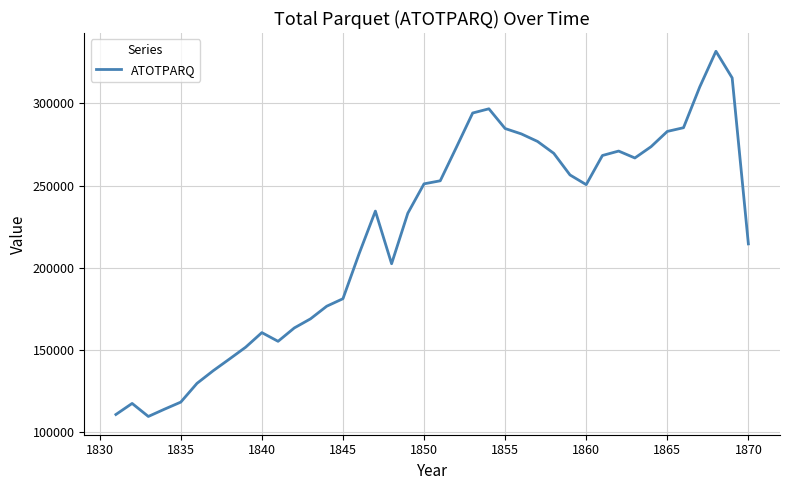

What is the greatest value displayed?

331572